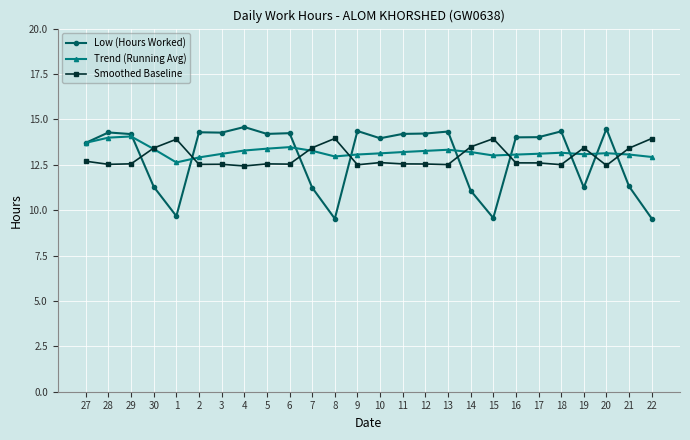

What are all the series names shown in the legend?

Low (Hours Worked), Trend (Running Avg), Smoothed Baseline